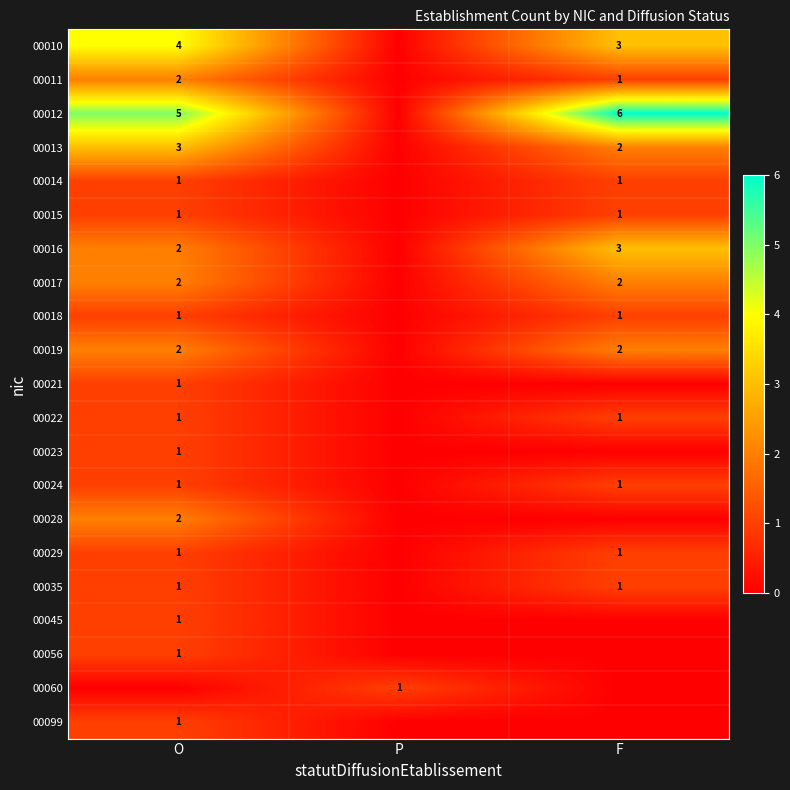

What is the difference between the highest and lowest values at F?

6